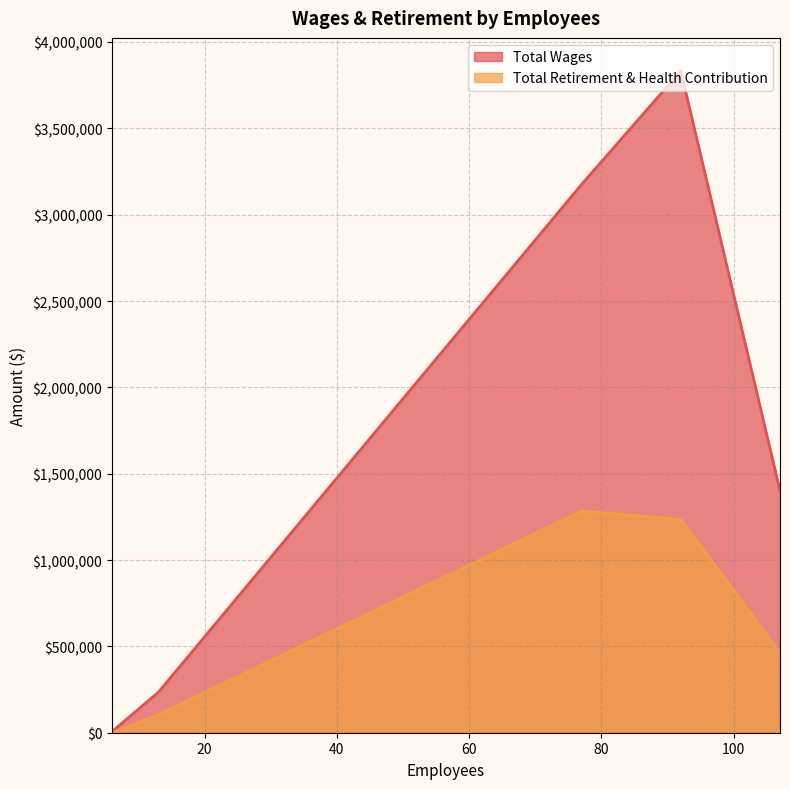

List the series in order of their peak value, highest first.

Total Wages, Total Retirement & Health Contribution